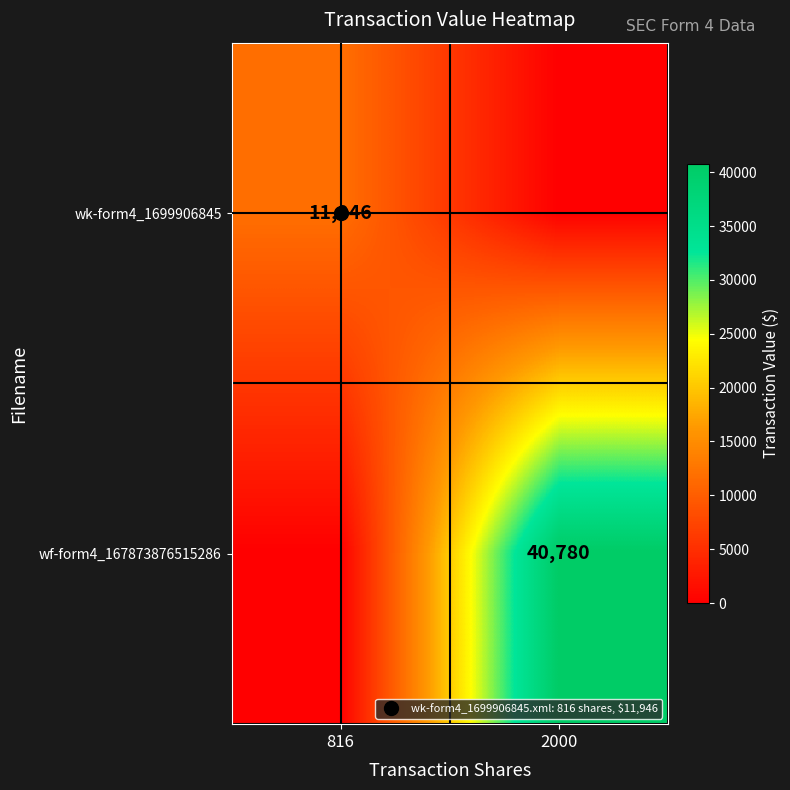

What is the sum of the wf-form4_167873876515286 values at 2000 and 816?

40780